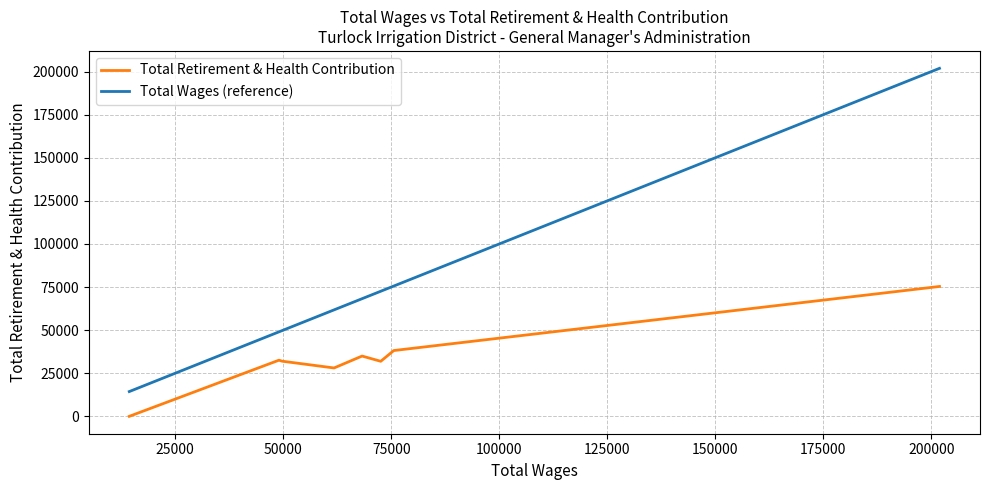

True or false: Total Wages (reference) and Total Retirement & Health Contribution cross at least once.

False